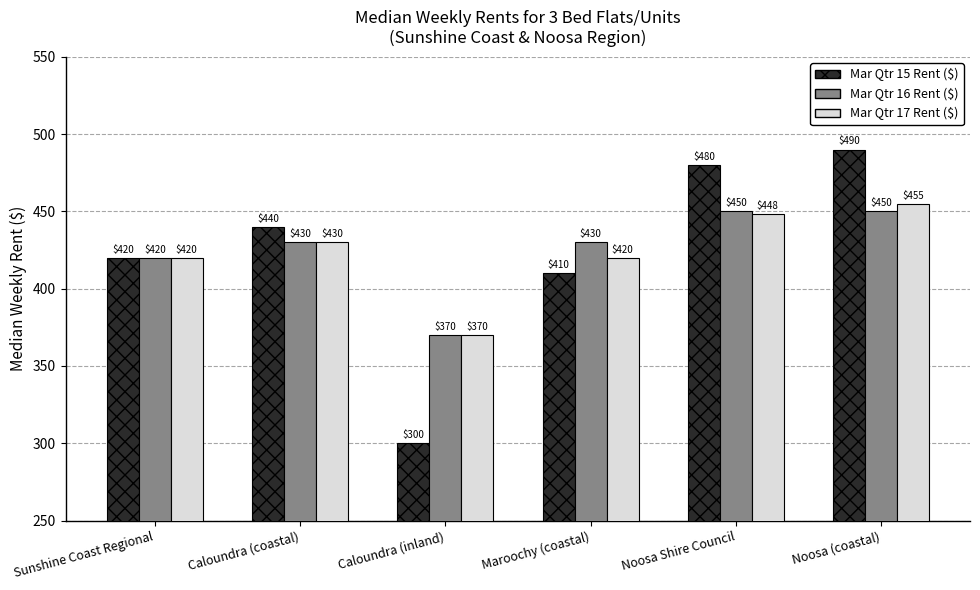

What is the smallest value displayed?

300